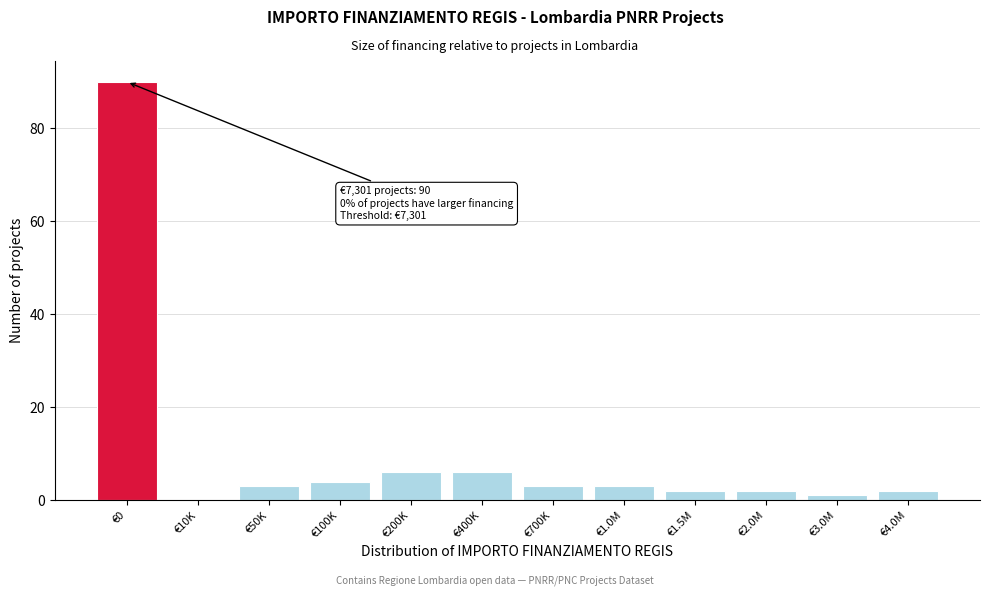

Reading left to right, what are all the values shown in this chart?

€0=90	€10K=0	€50K=3	€100K=4	€200K=6	€400K=6	€700K=3	€1.0M=3	€1.5M=2	€2.0M=2	€3.0M=1	€4.0M=2